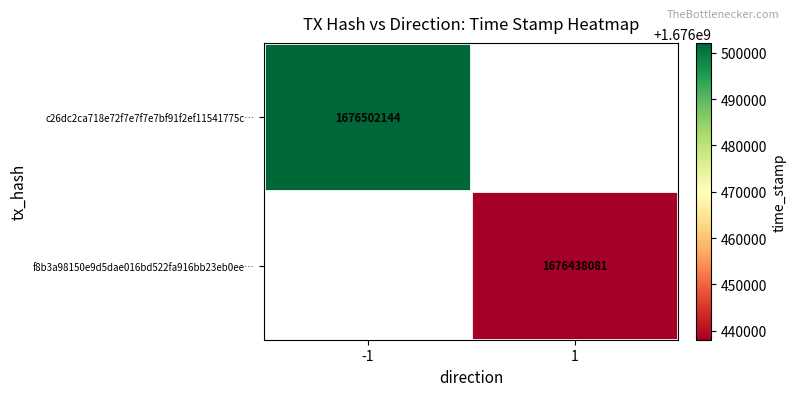

Is it true that f8b3a98150e9d5dae016bd522fa916bb23eb0ee… equals 2887212995 at 1?

False